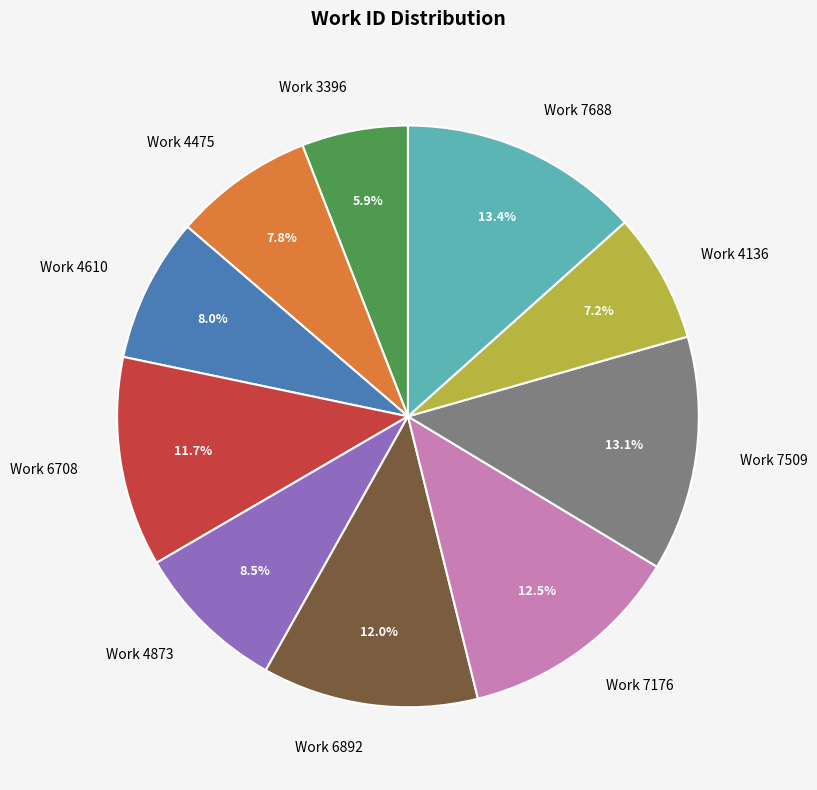

True or false: Work 4475 accounts for 8% of the total.

True